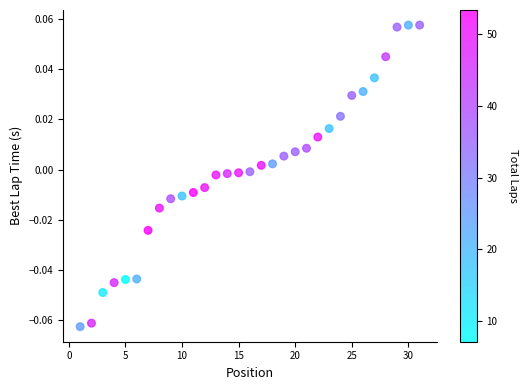

What is the range of X values (max minus min)?

30.0